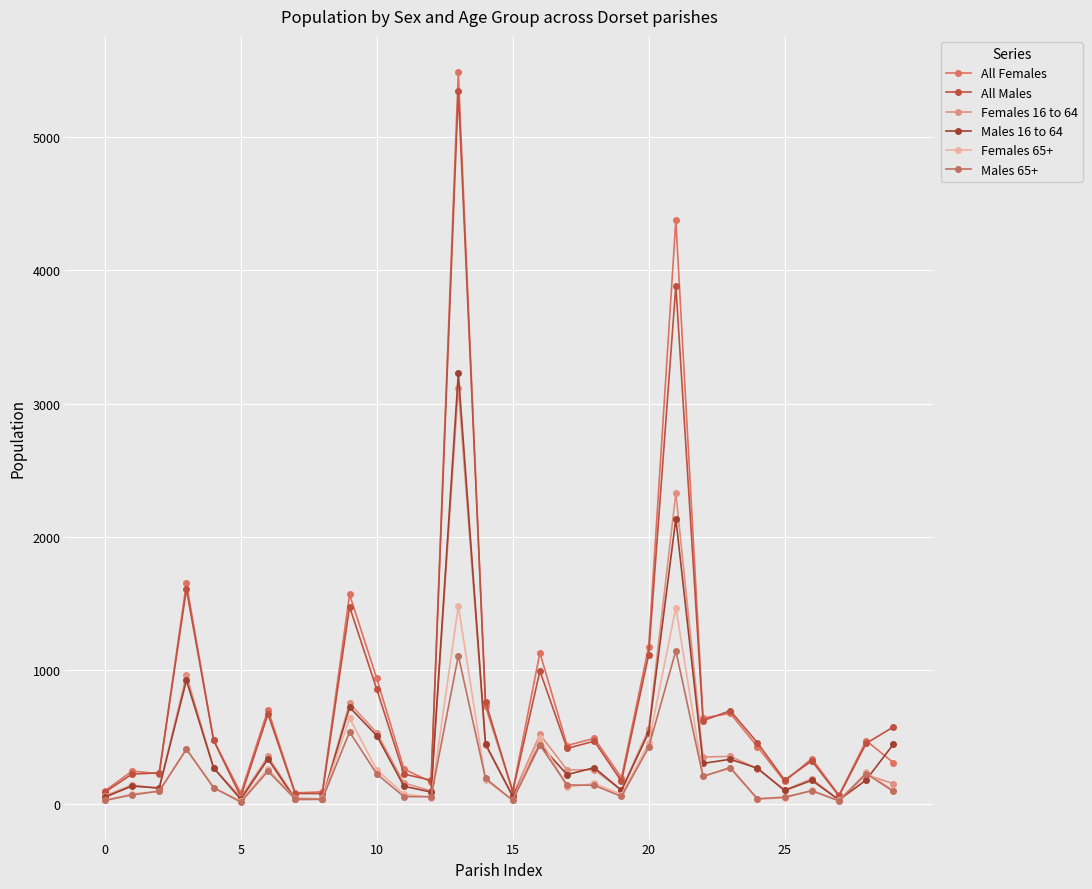

What is the sum of all All Males values?

22859